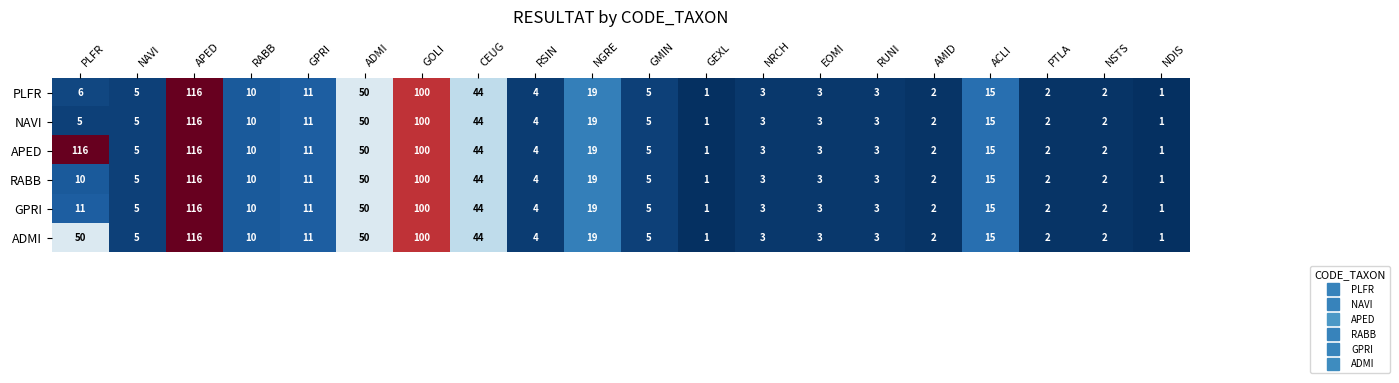

What is the difference between the maximum and minimum values in the ADMI series?

115